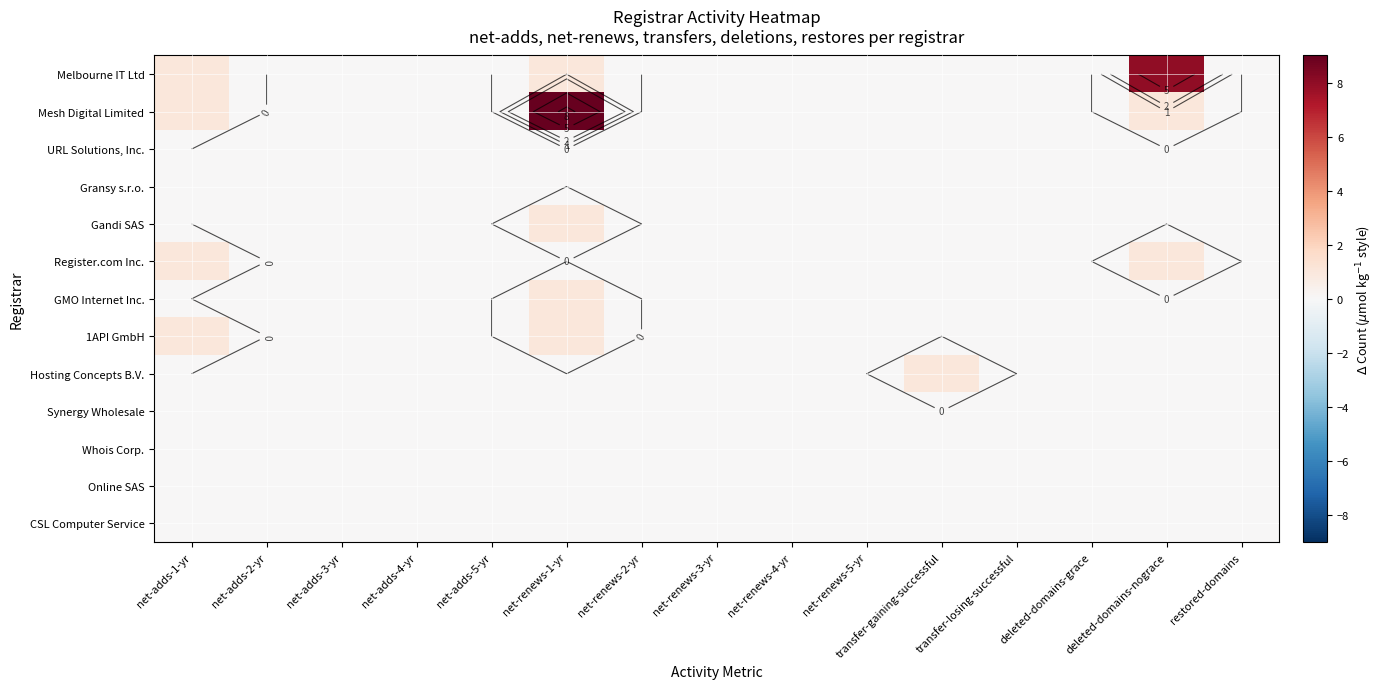

The value of Synergy Wholesale at net-renews-5-yr is 0. True or false?

True